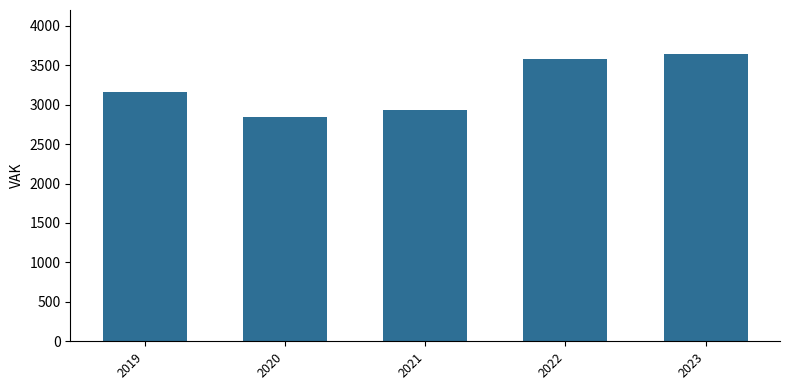

What is the difference between the values at 2020 and 2022?

737